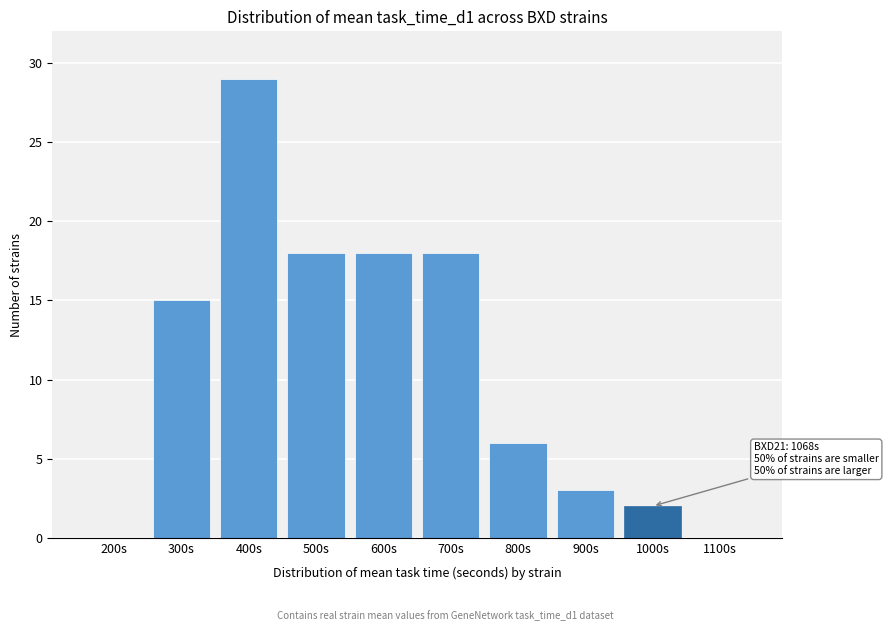

Reading left to right, extract all data points from this chart.

200s=0	300s=15	400s=29	500s=18	600s=18	700s=18	800s=6	900s=3	1000s=2	1100s=0